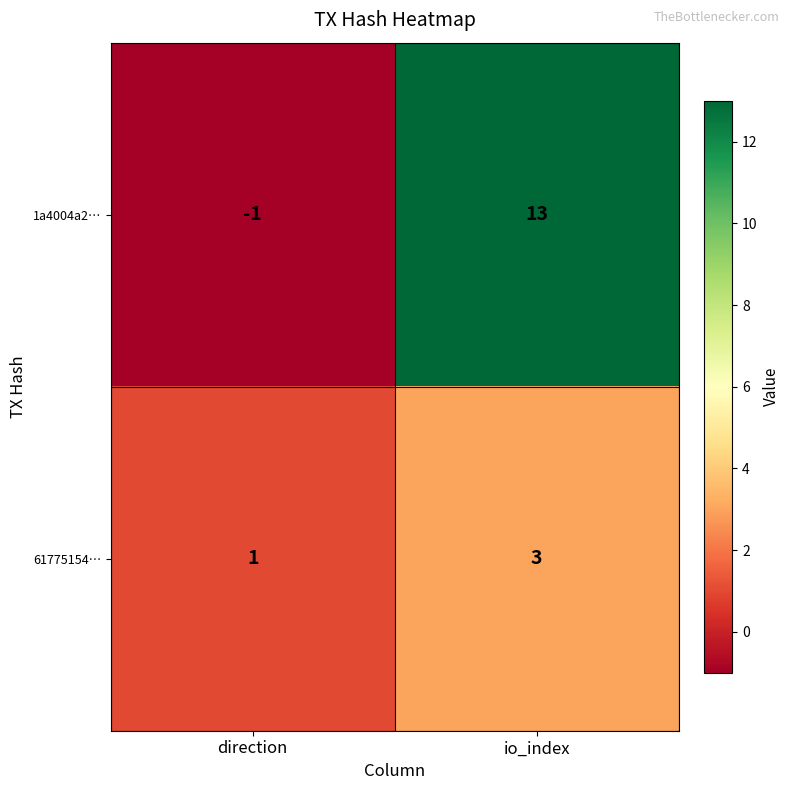

Which label corresponds to the largest value in the chart?

io_index